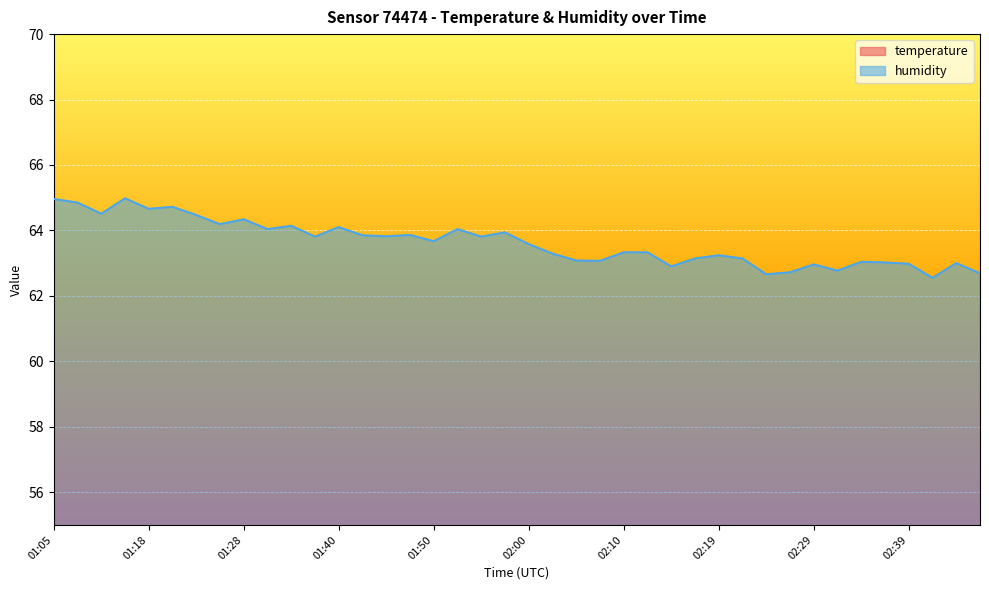

List the series in order of their overall mean, highest first.

humidity, temperature